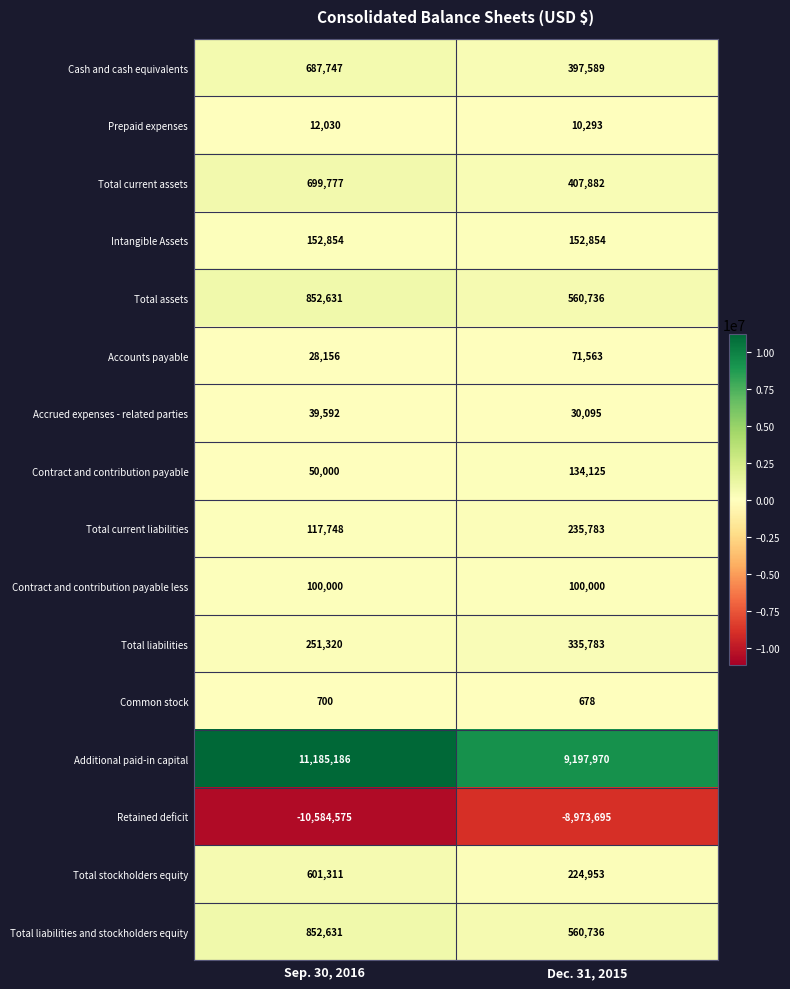

Where is Retained deficit nearest to the value -9779135?

Sep. 30, 2016